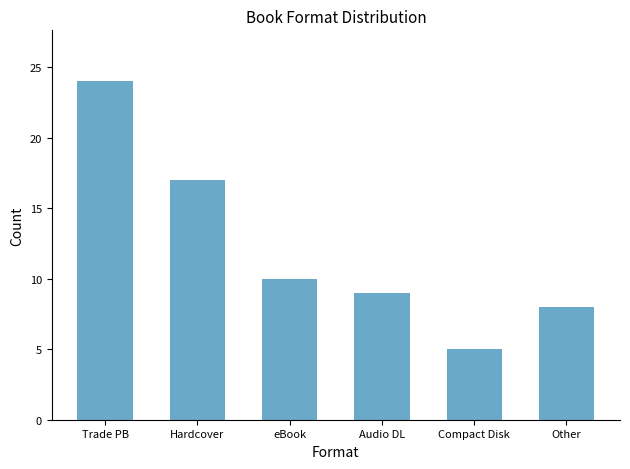

What is the minimum value shown in the chart?

5